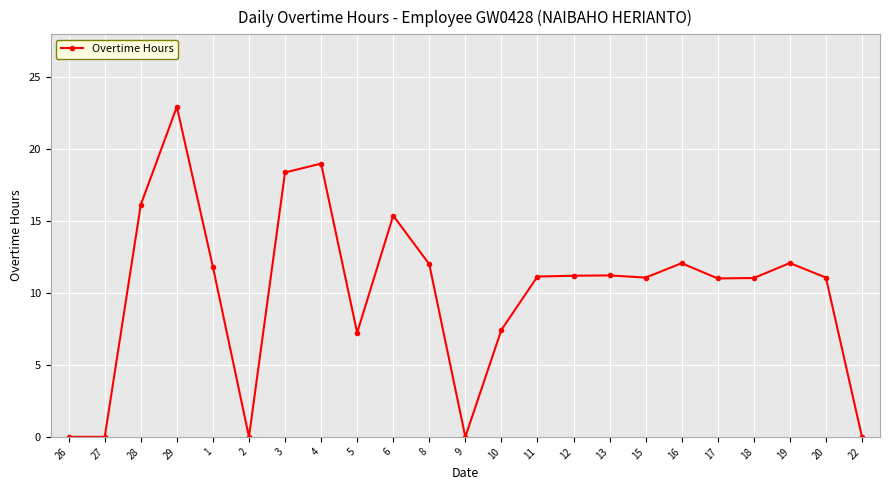

True or false: the data has more than 0 interior local peaks.

True